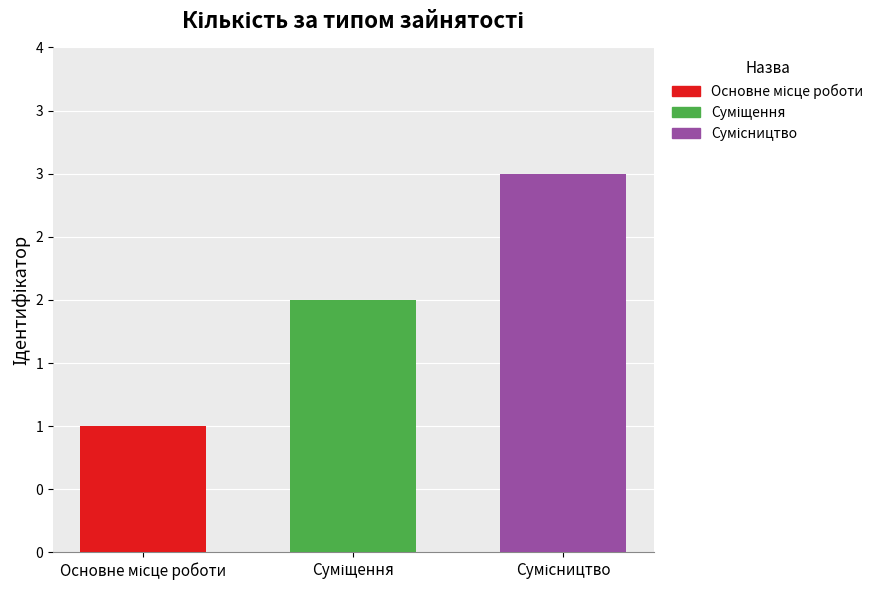

Reading left to right, transcribe all the data shown in this chart.

Основне місце роботи=1	Суміщення=2	Сумісництво=3